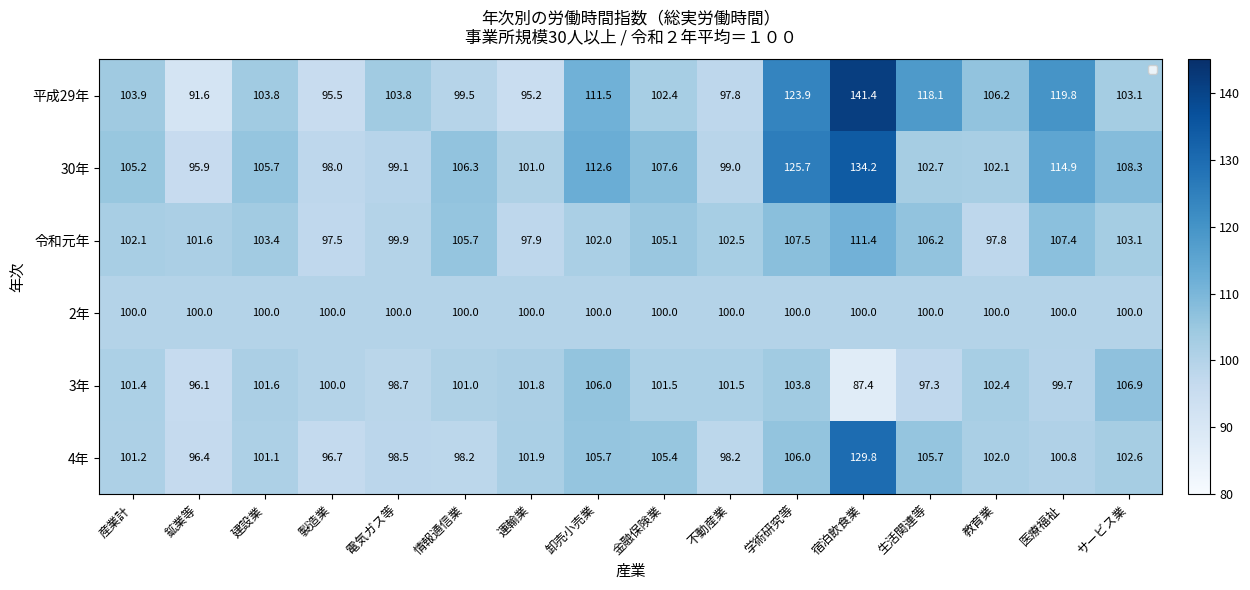

The 令和元年 series shows 102.0 at 卸売小売業. True or false?

True